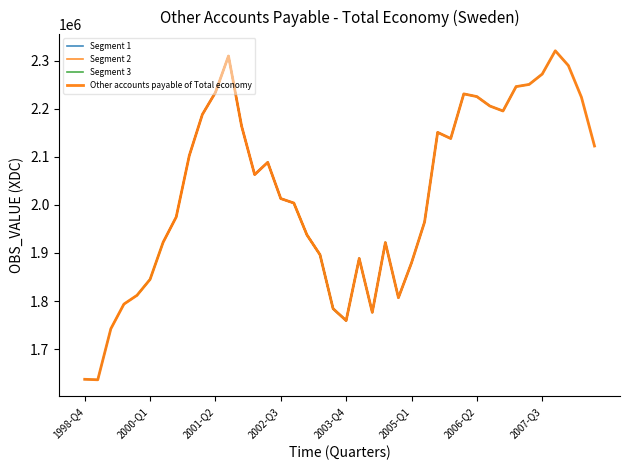

What is the minimum value shown in the chart?

1636278